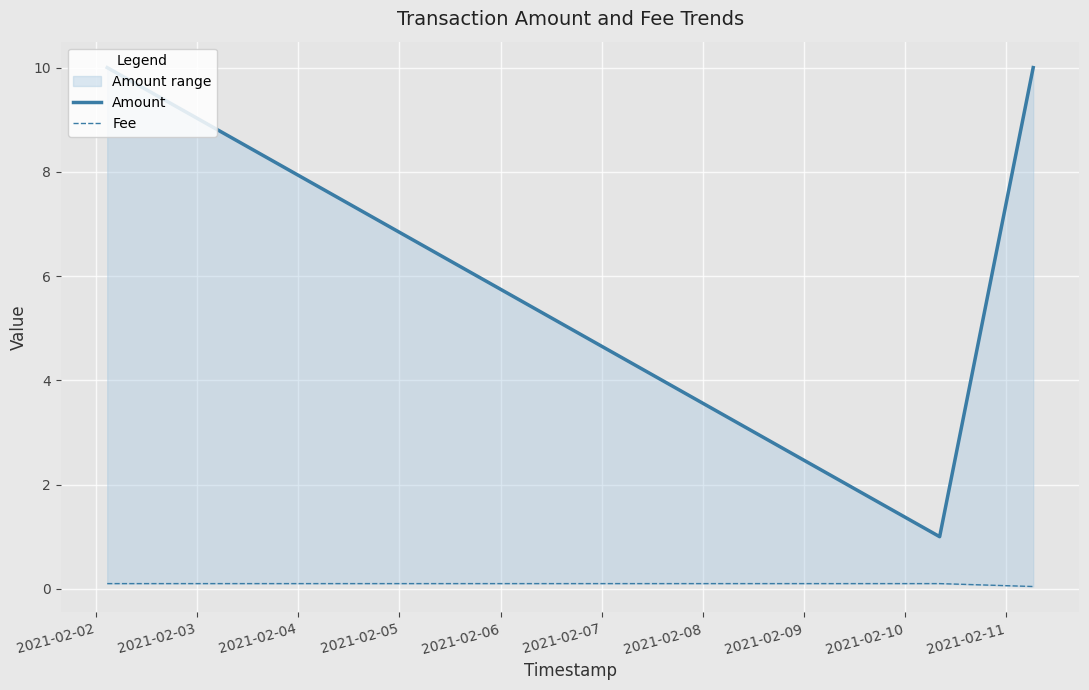

What are all the series names shown in the legend?

Amount, Fee